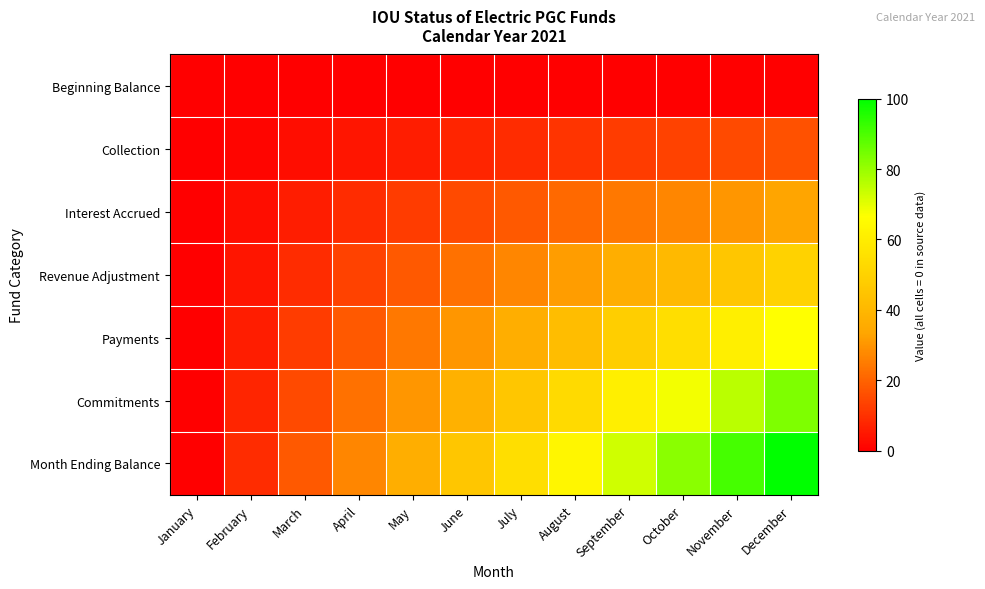

List the series in order of their peak value, lowest first.

Beginning Balance, Collection, Interest Accrued, Revenue Adjustment, Payments, Commitments, Month Ending Balance